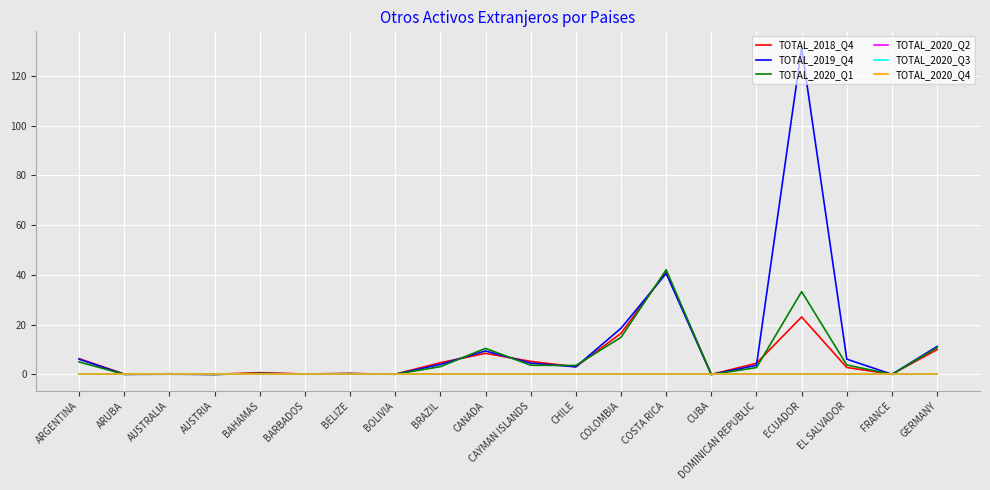

Is this an area chart (filled region under the line)?

No